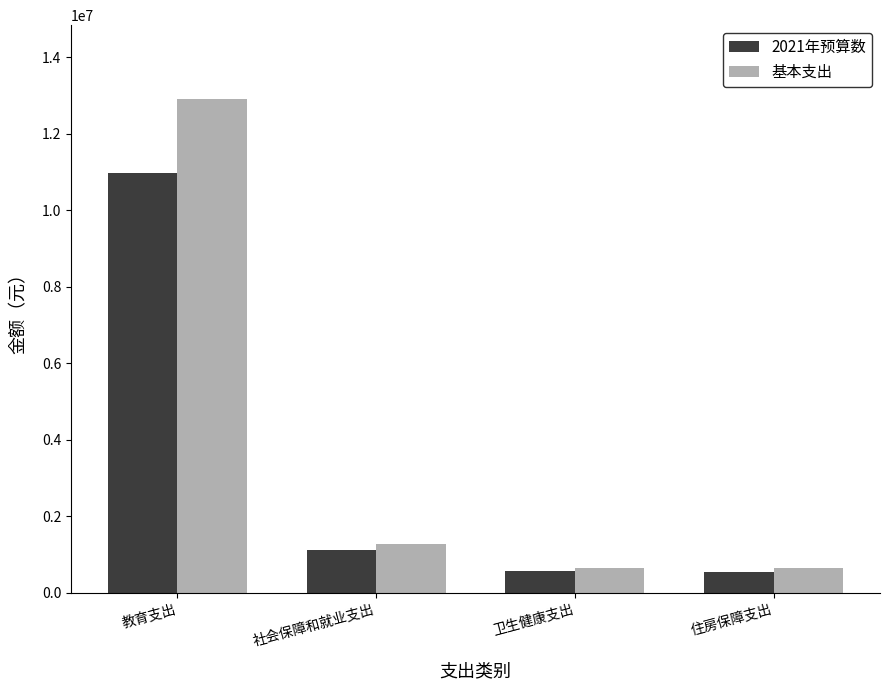

Which series has the largest range (max minus min)?

基本支出